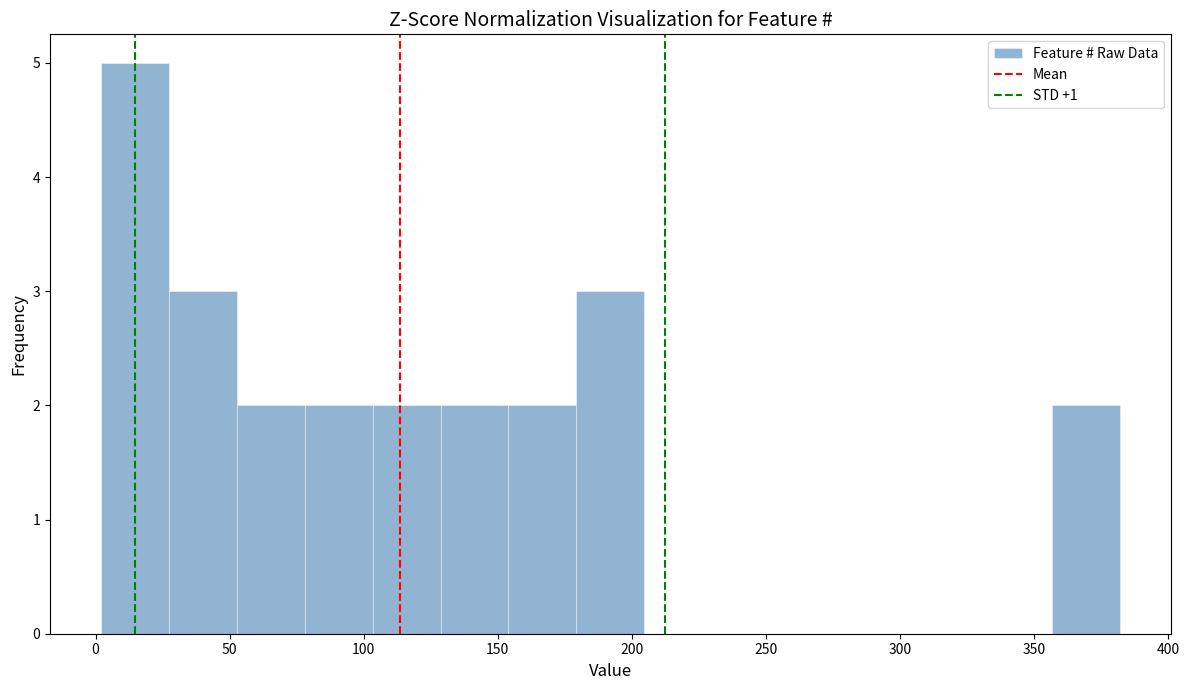

Reading left to right, transcribe this chart: for each bar, give the range it covers on the x-axis and its height. Neither the bar edges nor the heights are printed on the chart, so give them approximately, as read against the axes.

0 to 25: 5
25 to 55: 3
55 to 80: 2
80 to 105: 2
105 to 130: 2
130 to 155: 2
155 to 180: 2
180 to 205: 3
205 to 230: 0
230 to 255: 0
255 to 280: 0
280 to 305: 0
305 to 330: 0
330 to 355: 0
355 to 380: 2